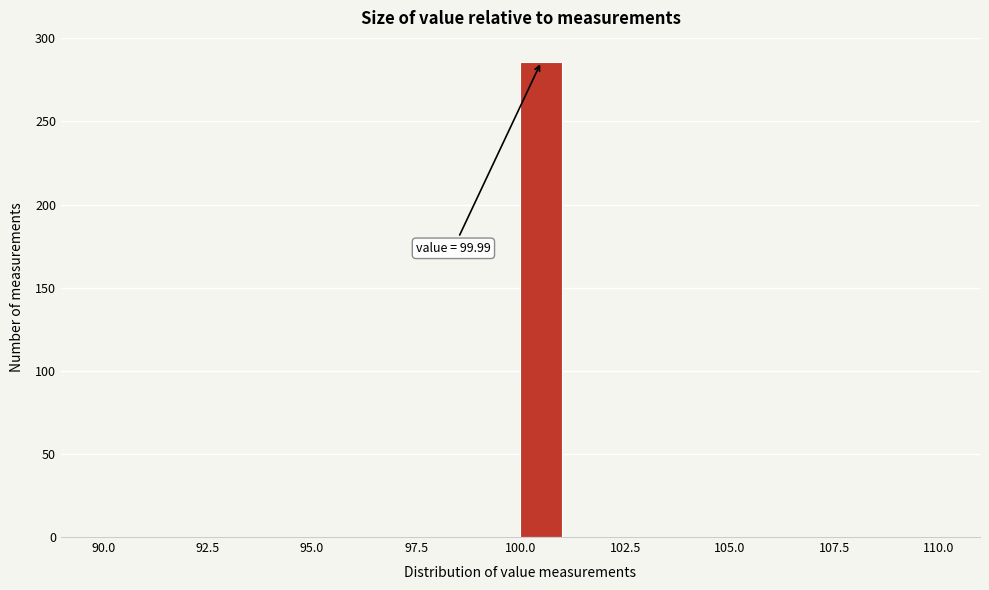

Read against the x-axis, roughly where is the centre of the tallest bar?

100.5